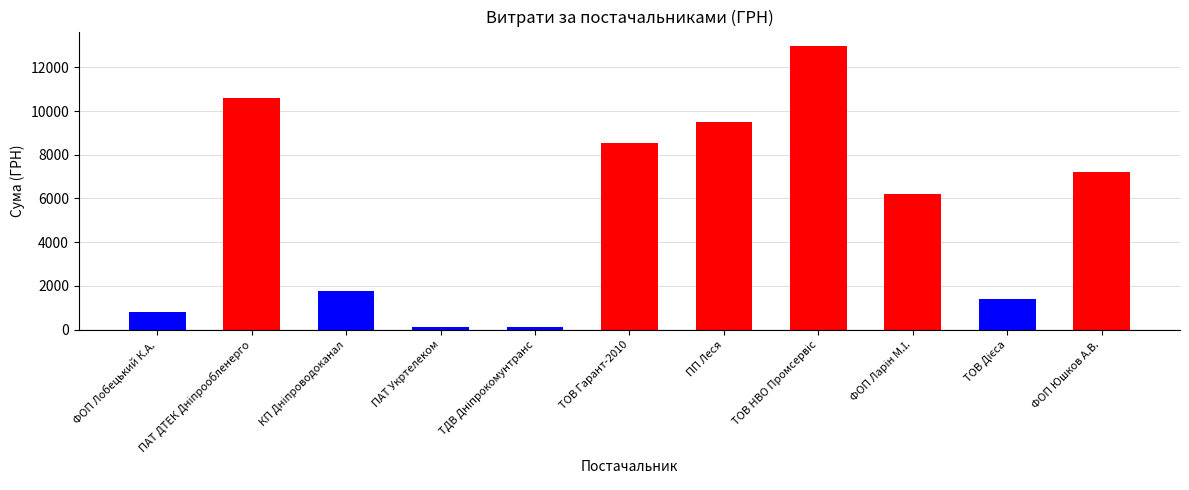

What is the value of the 10th bar from the left?

1399.9